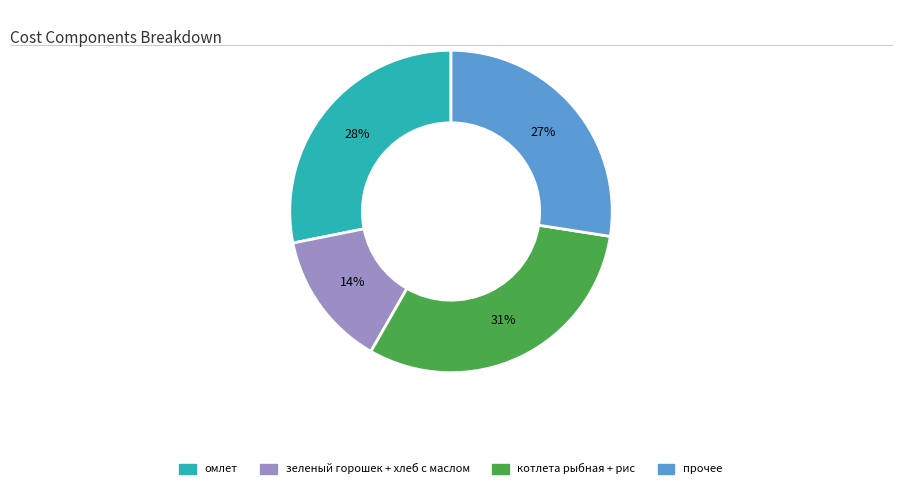

Is there any slice that represents more than half of the pie?

No